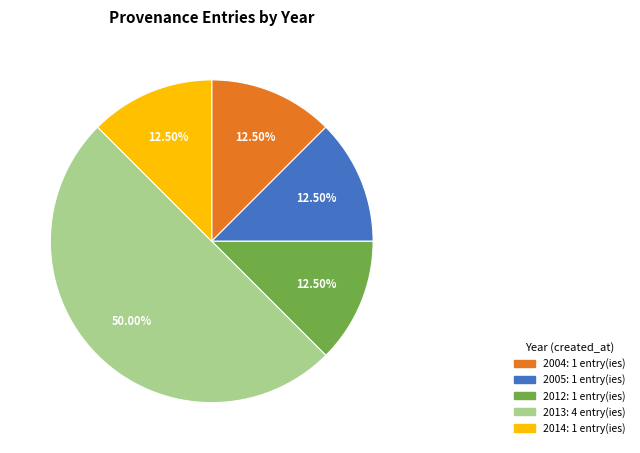

How many segments does this pie chart have?

5